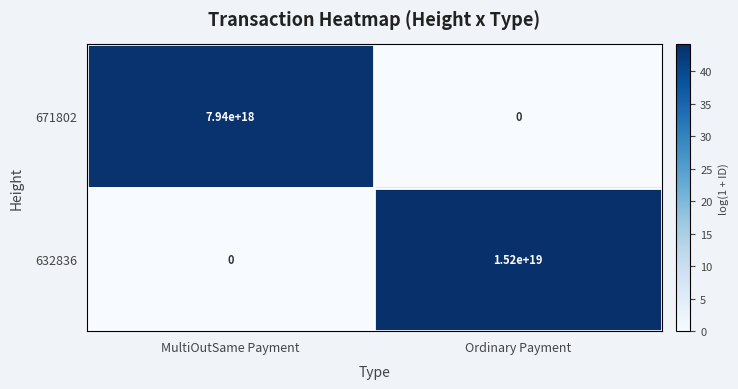

The value of 632836 at Ordinary Payment is 26133378982000021504. True or false?

False